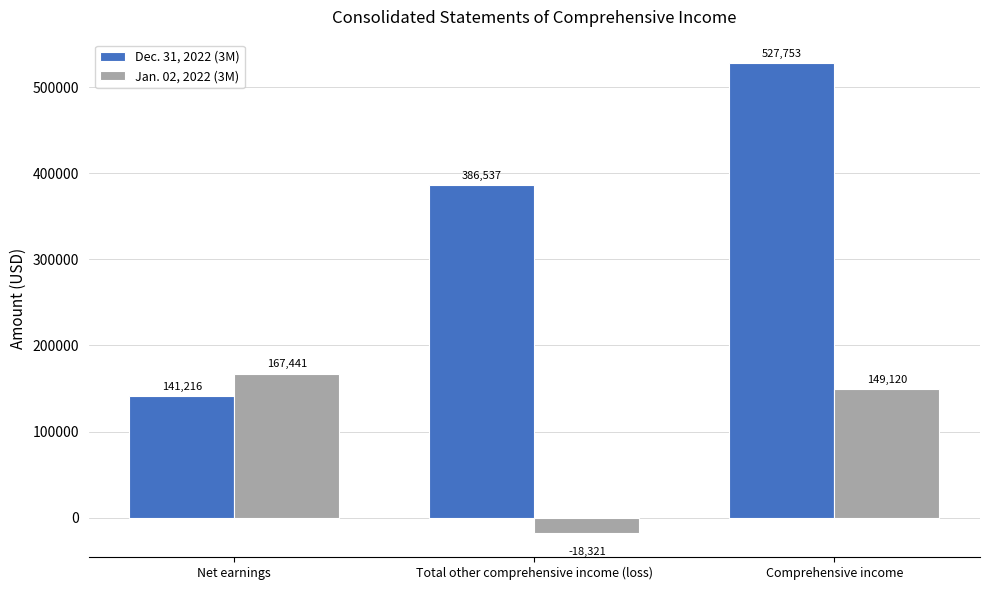

List the labels in order of Dec. 31, 2022 (3M) value, smallest first.

Net earnings, Total other comprehensive income (loss), Comprehensive income